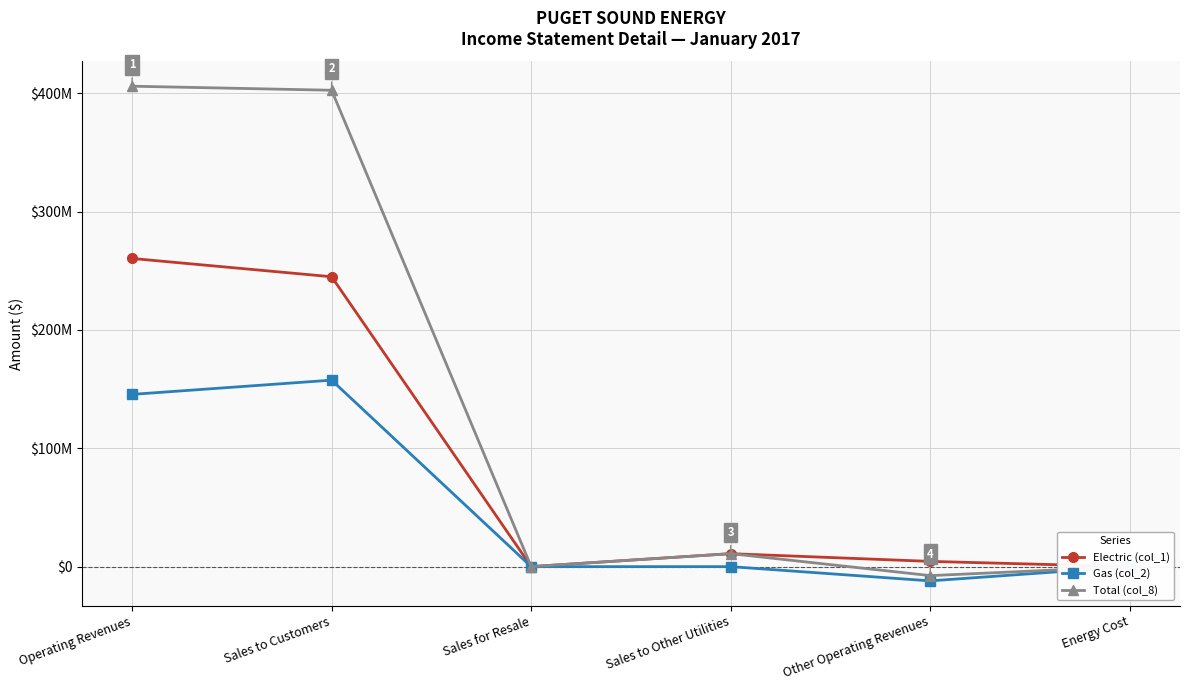

What is the difference between the highest and lowest values at Sales to Customers?

244906498.7